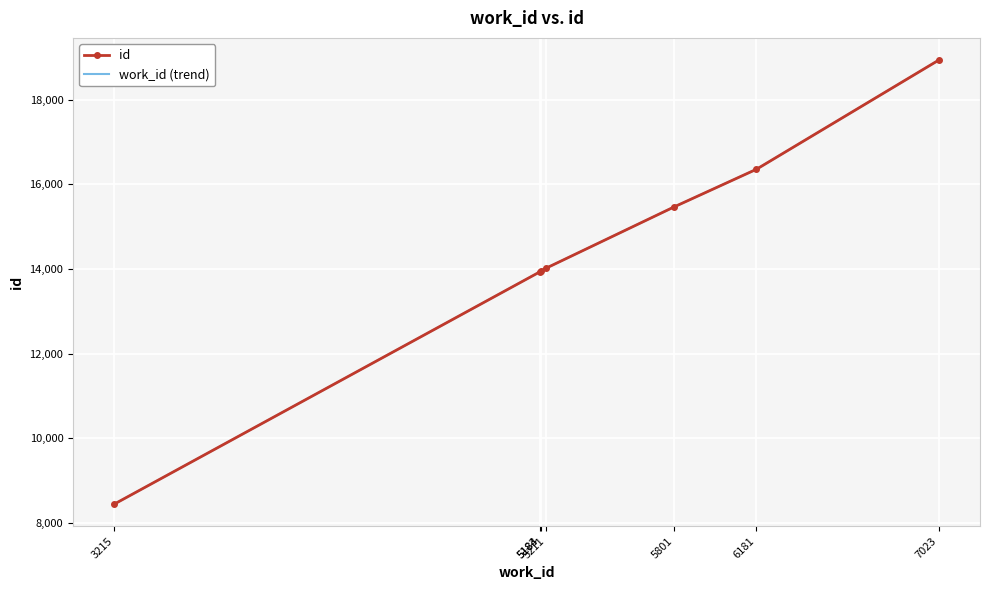

Where does the id series first go above 14024?

5801